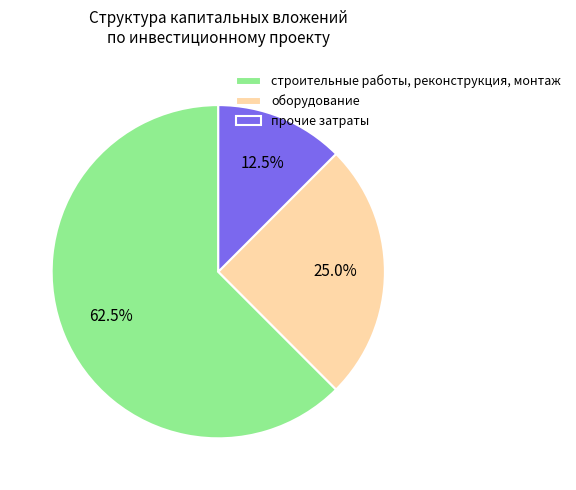

Combined, do строительные работы, реконструкция, монтаж and прочие затраты account for over 50%?

Yes